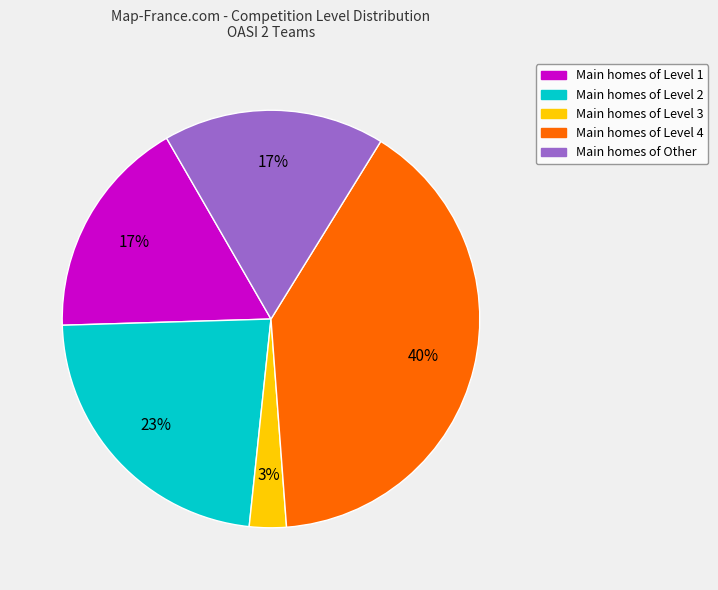

Count the number of slices in the pie.

5